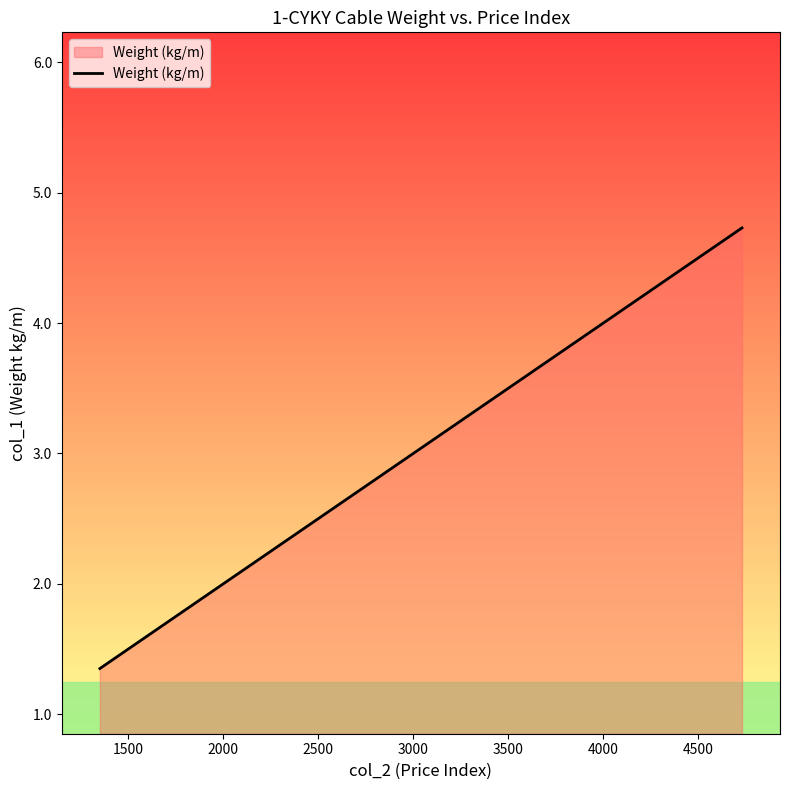

What is the greatest value displayed?

4.7